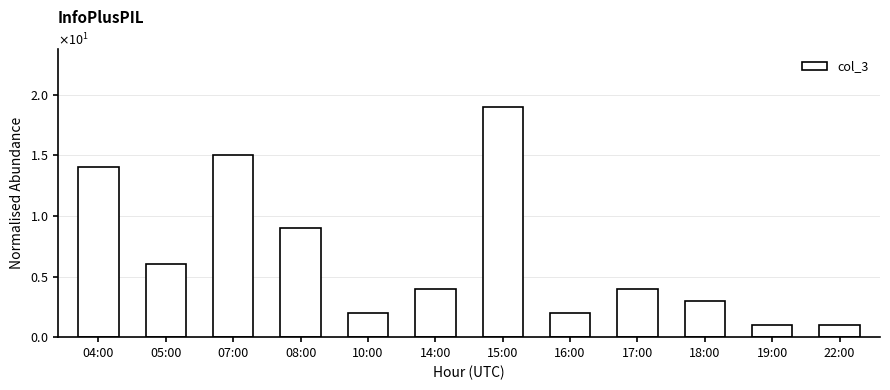

What is the difference between the second highest and minimum values?

14